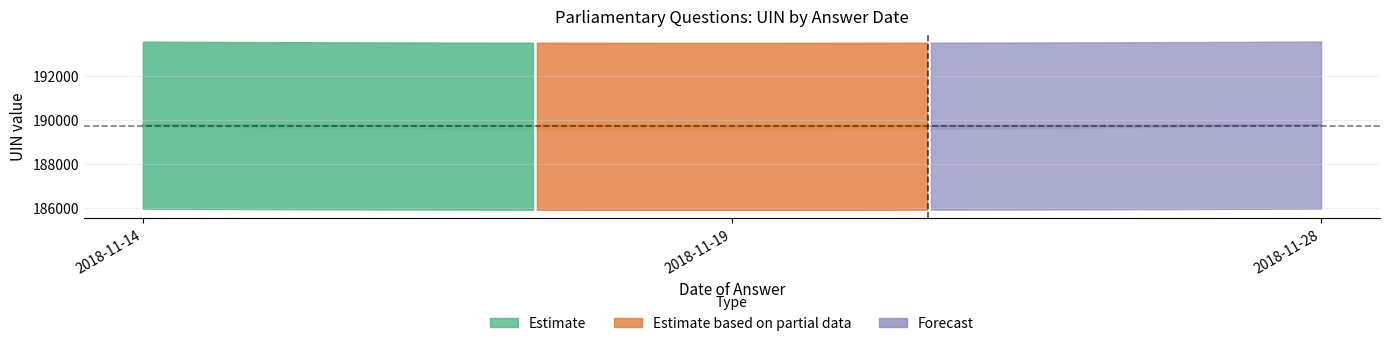

True or false: house_id and answering_dept_id cross at least once.

False